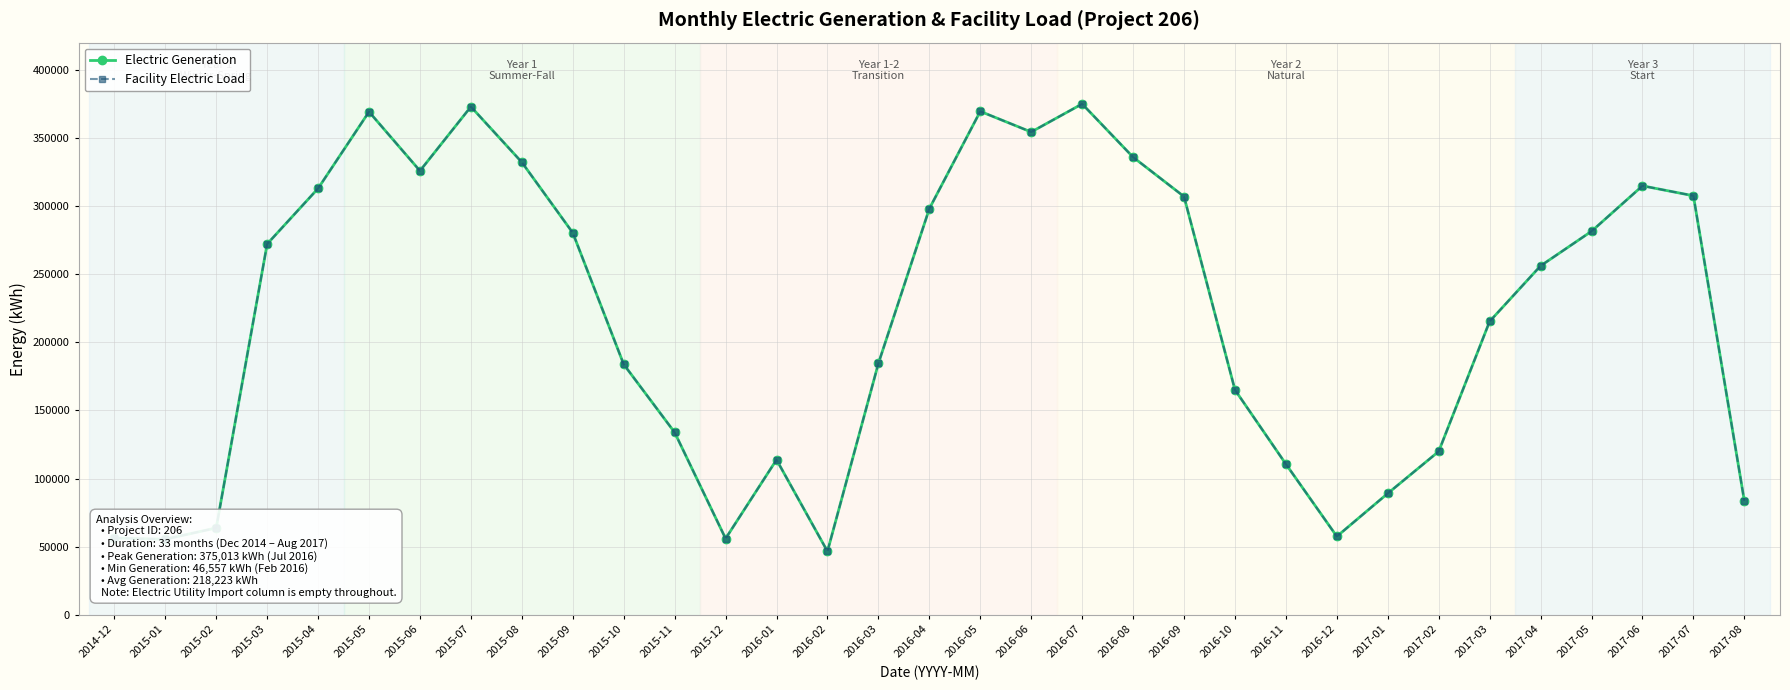

Is this an area chart (filled region under the line)?

No